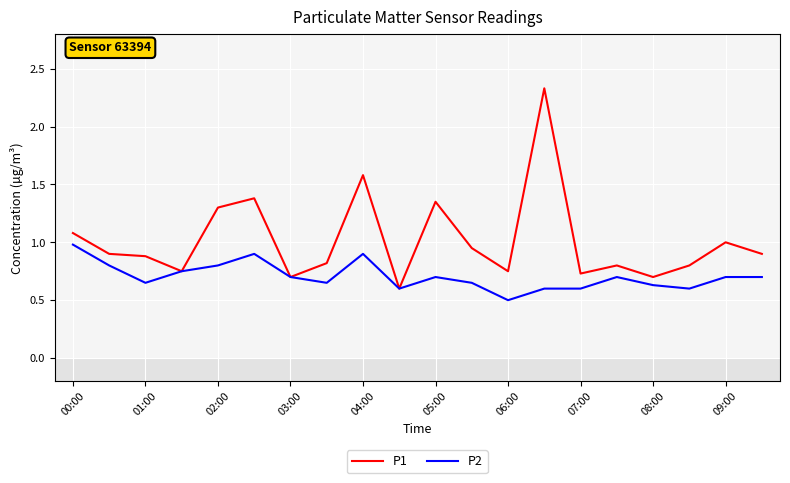

What is the difference between the maximum and minimum values in the P1 series?

1.7